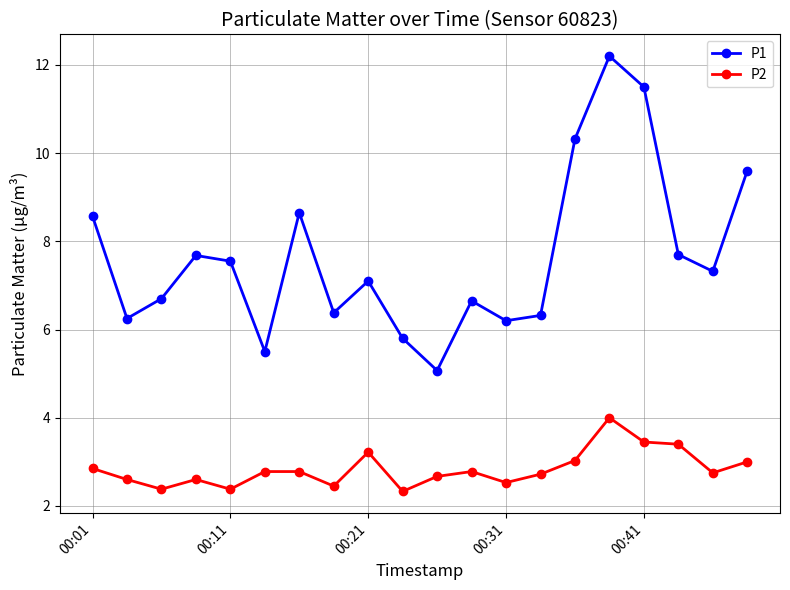

True or false: P1 has more than 0 points higher than both neighbors.

True